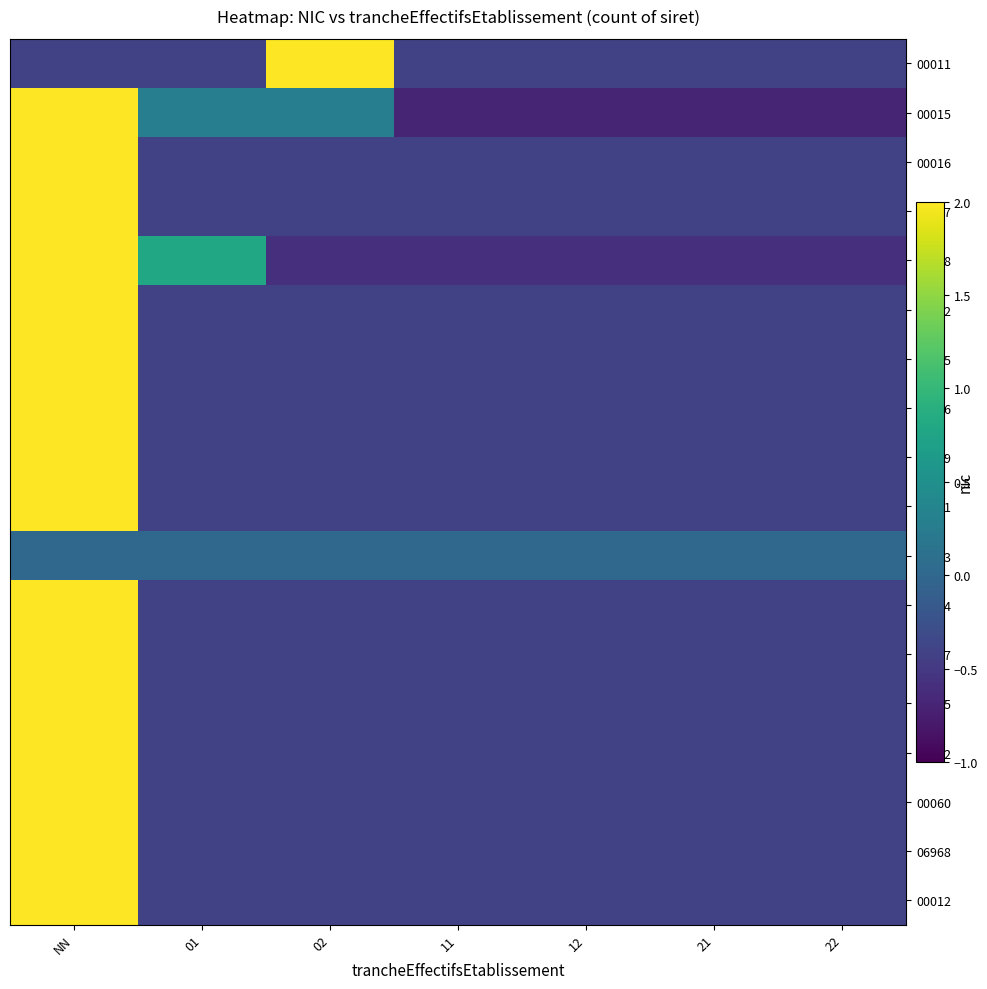

How many distinct data groups are displayed?

18